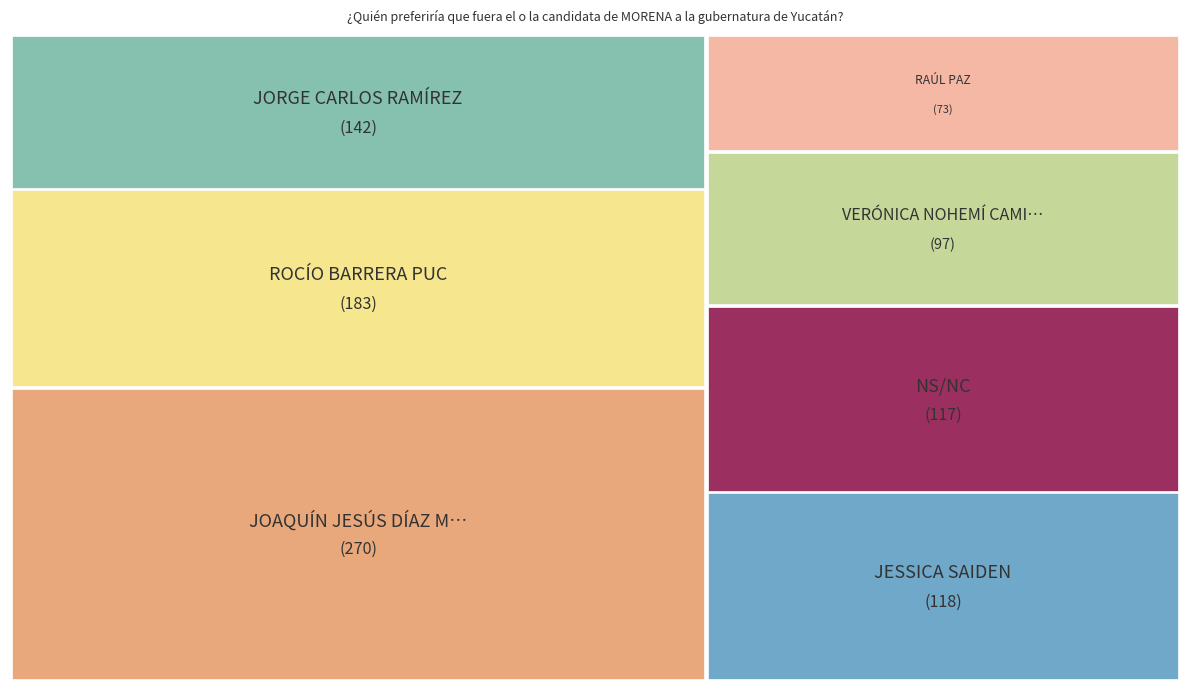

What percentage is the VERÓNICA NOHEMÍ CAMINO FARJAT slice, to the nearest percent?

10%